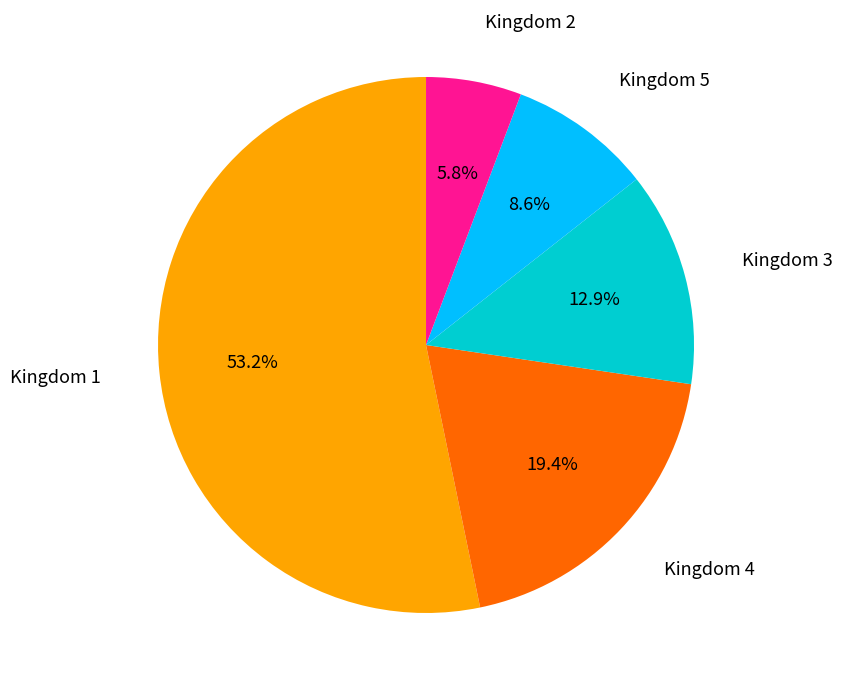

Is there any slice that represents more than half of the pie?

Yes